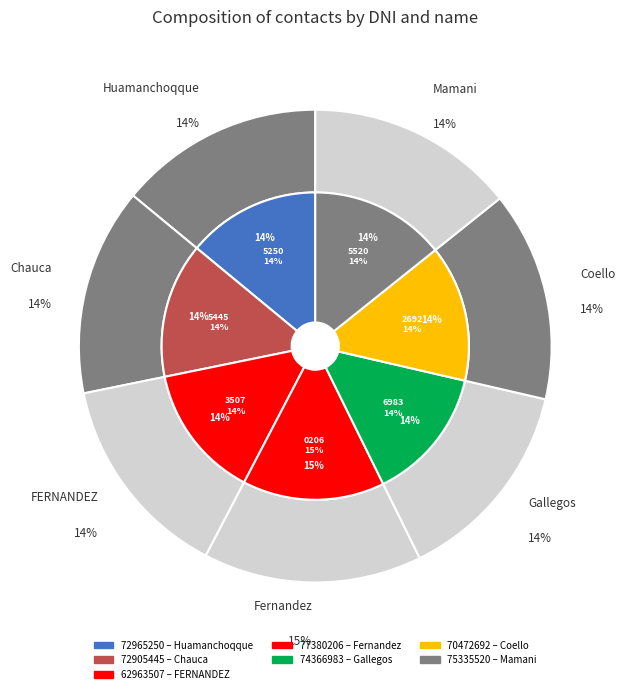

What percentage is the 75335520 slice, to the nearest percent?

14%